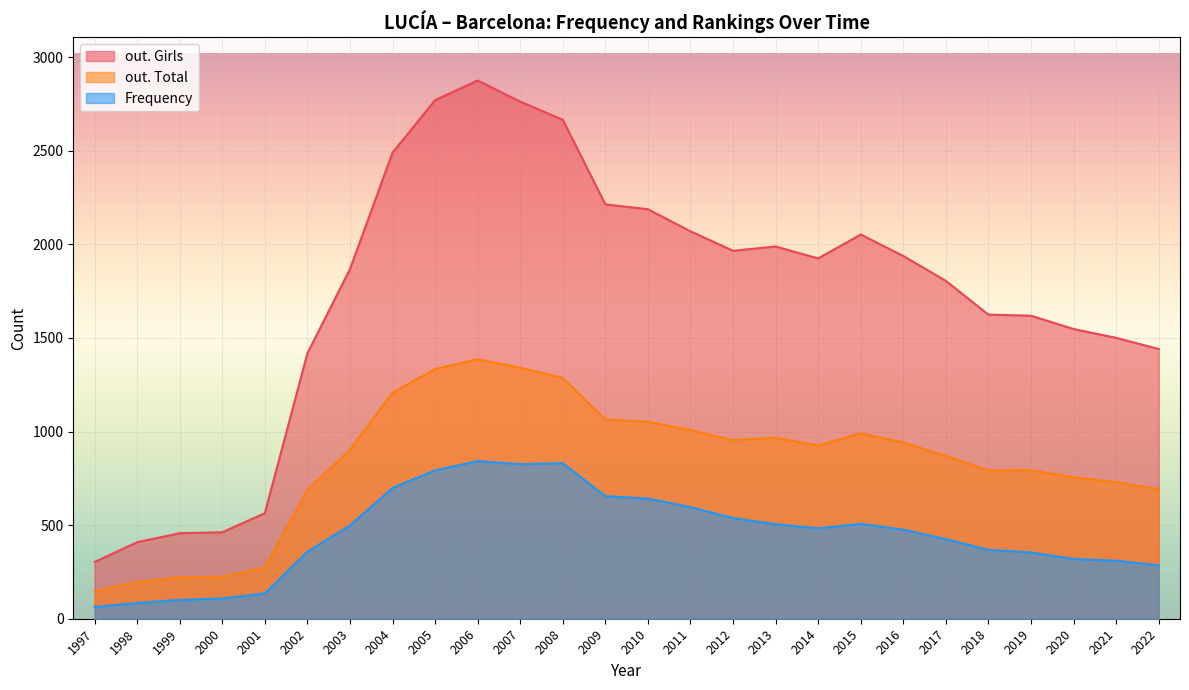

Which series has the largest total across all categories?

out. Girls